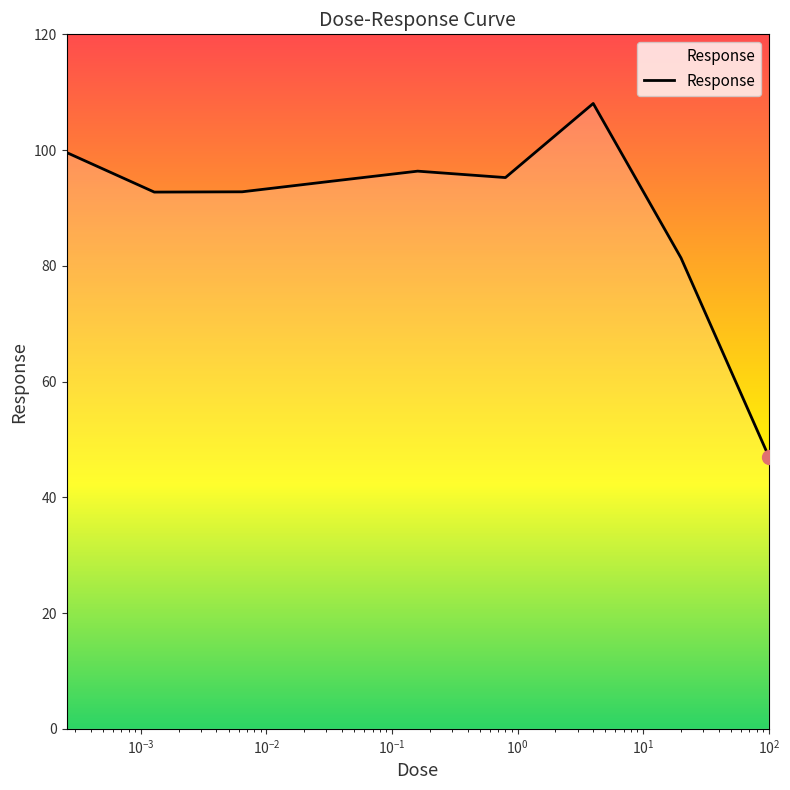

What is the difference between the maximum and minimum values?

61.0